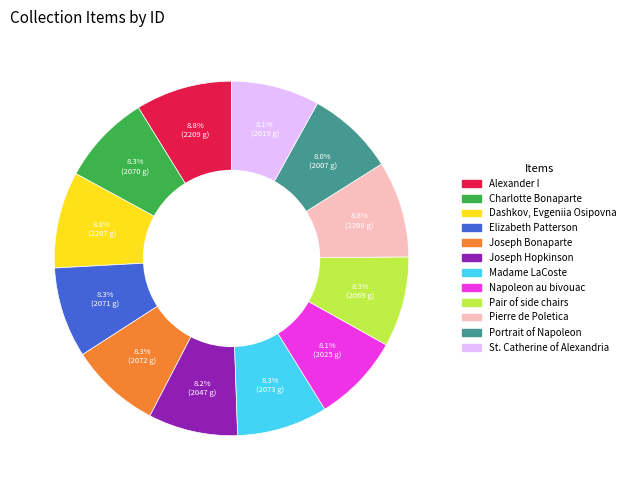

What percentage is NOT represented by St. Catherine of Alexandria?

91.9%